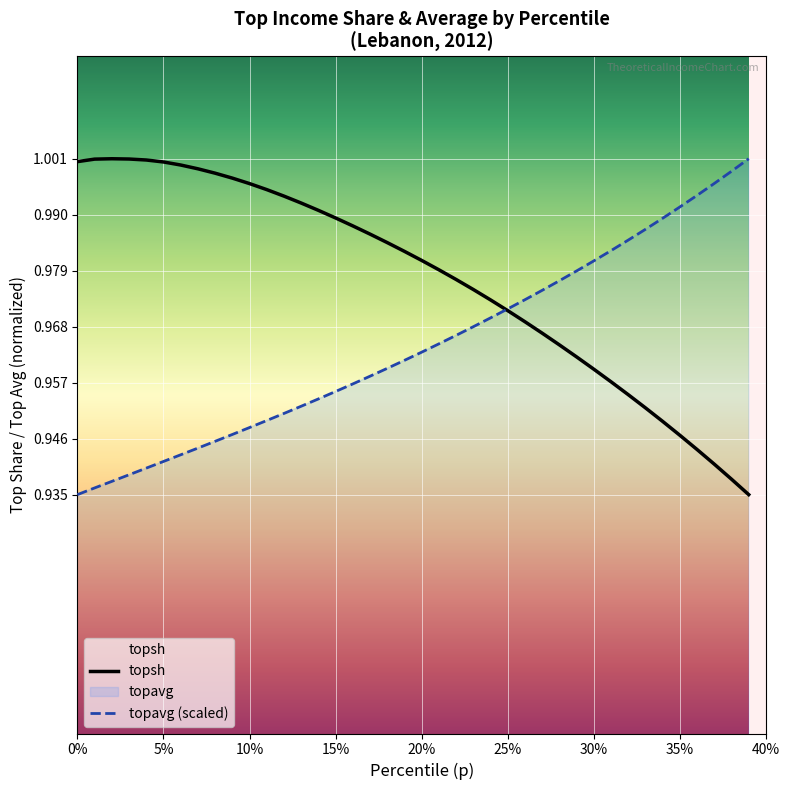

Which series has the largest range (max minus min)?

topsh